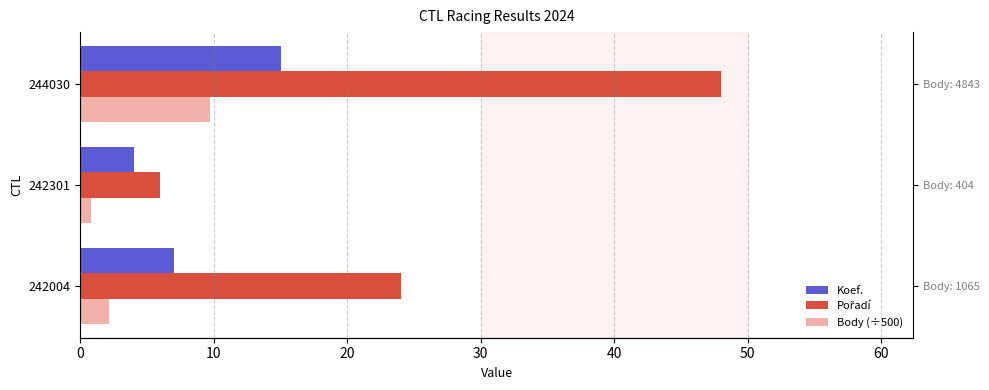

What is the value of the Koef. bar at the 2nd from the left?

4.0